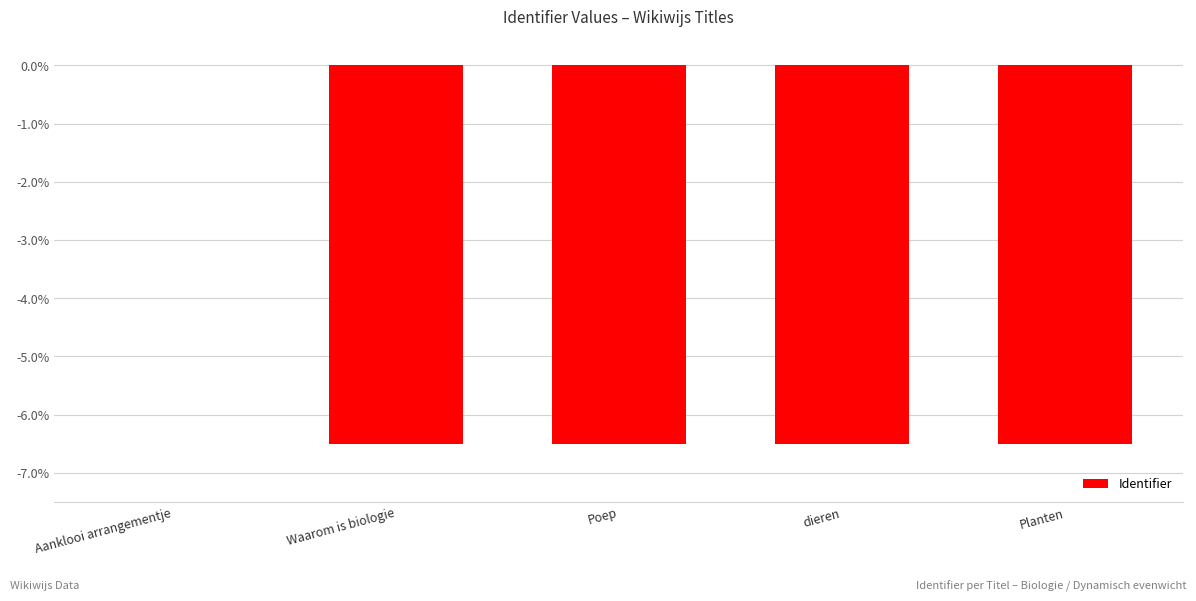

How many values exceed -6?

1